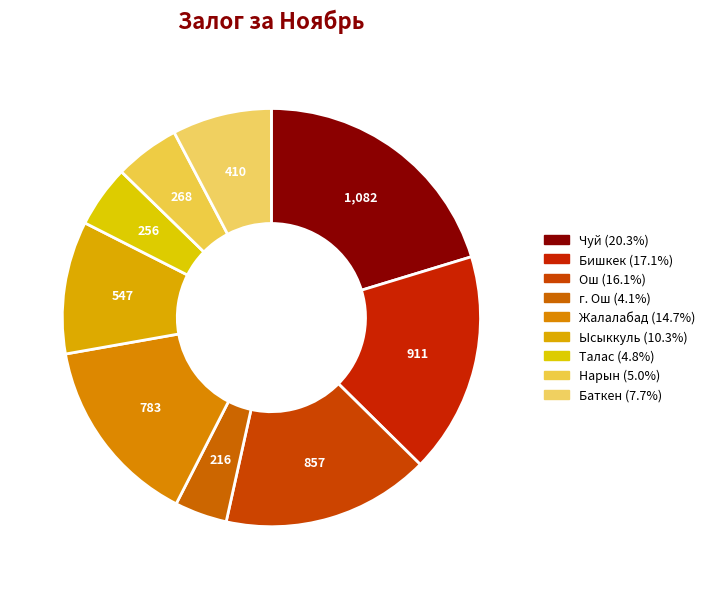

To the nearest percent, what is the difference between the г. Ош and Баткен slice percentages?

4%